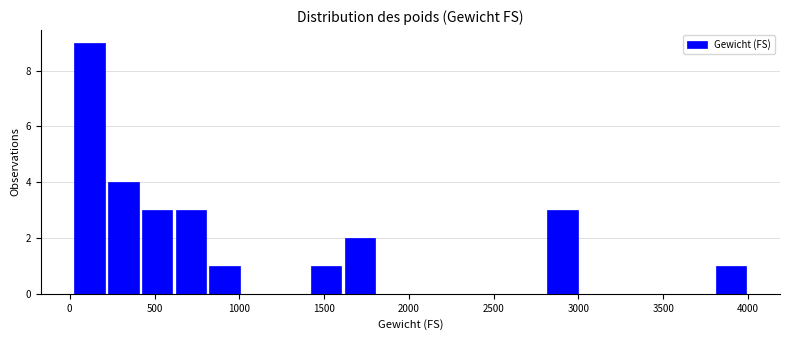

Read against the x-axis, roughly where is the centre of the tallest bar?

100